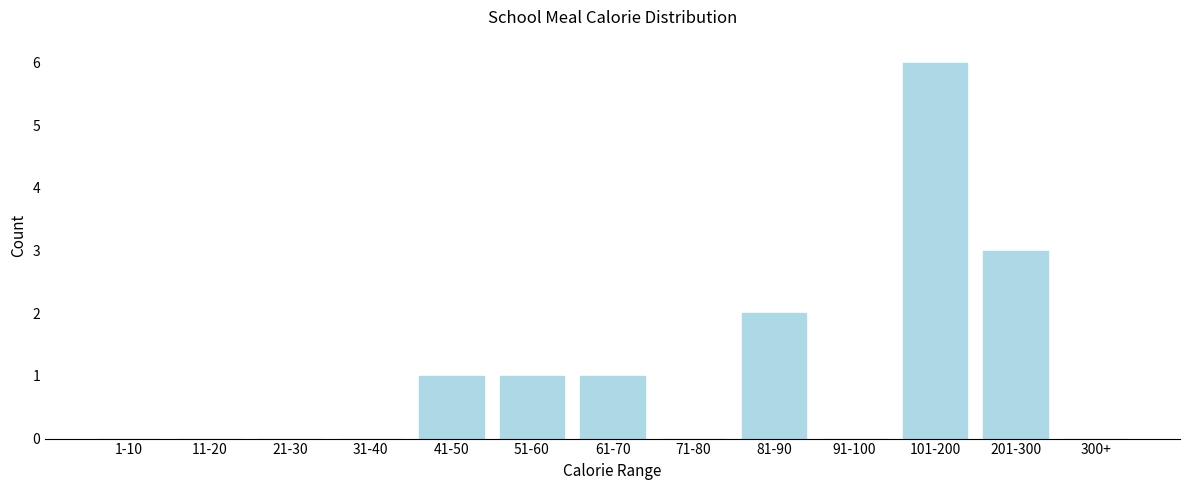

Reading left to right, transcribe all the data shown in this chart.

1-10=0	11-20=0	21-30=0	31-40=0	41-50=1	51-60=1	61-70=1	71-80=0	81-90=2	91-100=0	101-200=6	201-300=3	300+=0